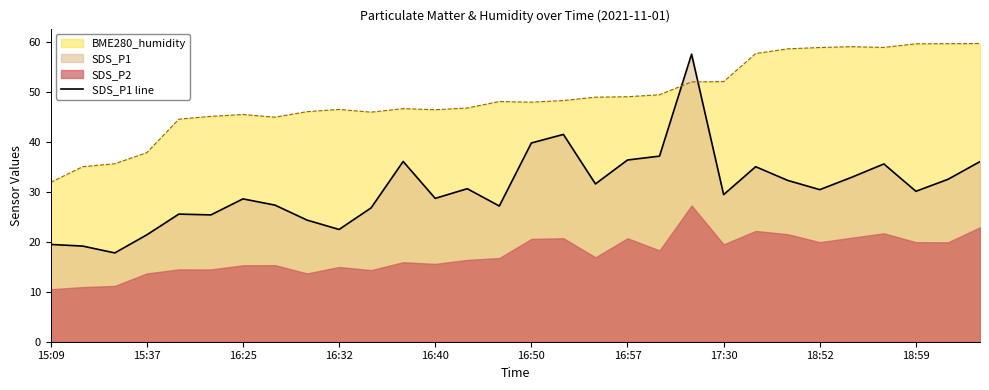

How many intersections are there between BME280_humidity and SDS_P1 line?

2